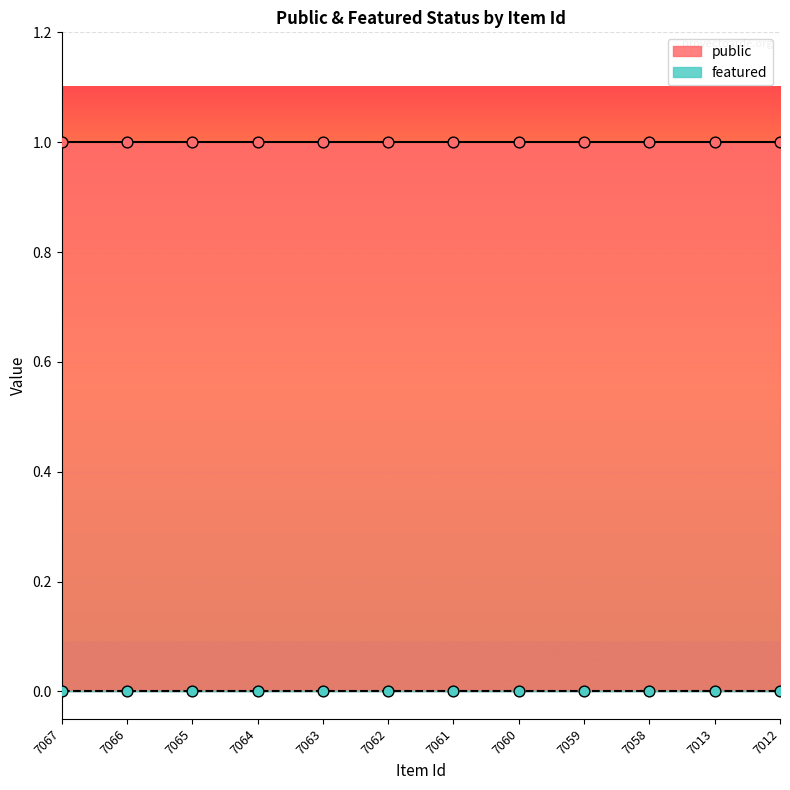

Which series has the largest Y range (max minus min)?

public